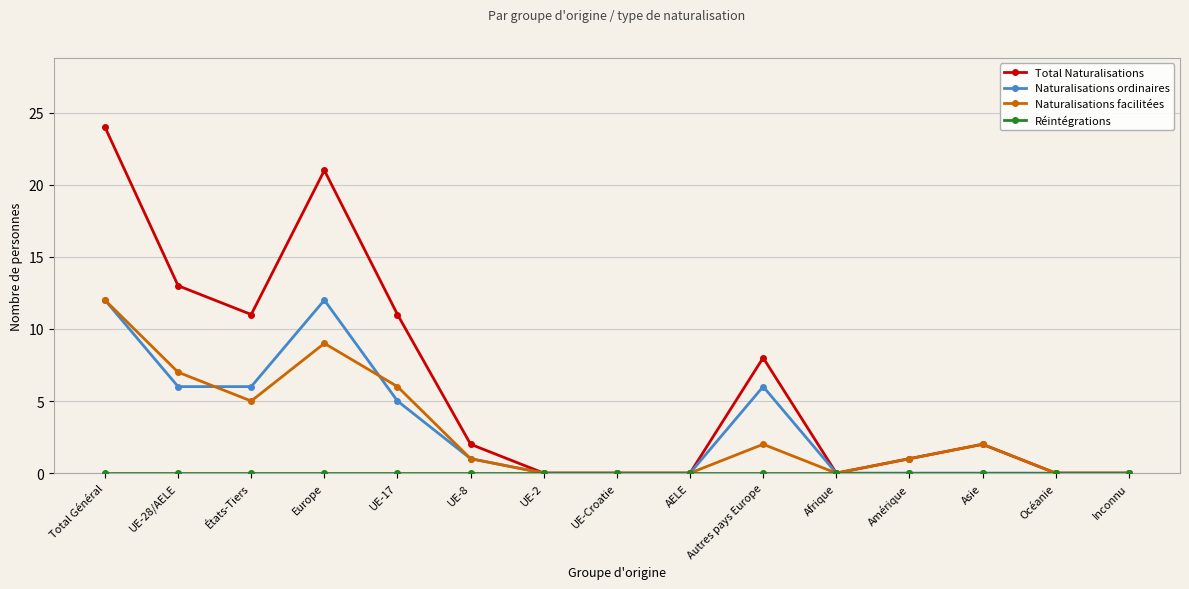

Where is the first local maximum for Naturalisations facilitées?

Europe